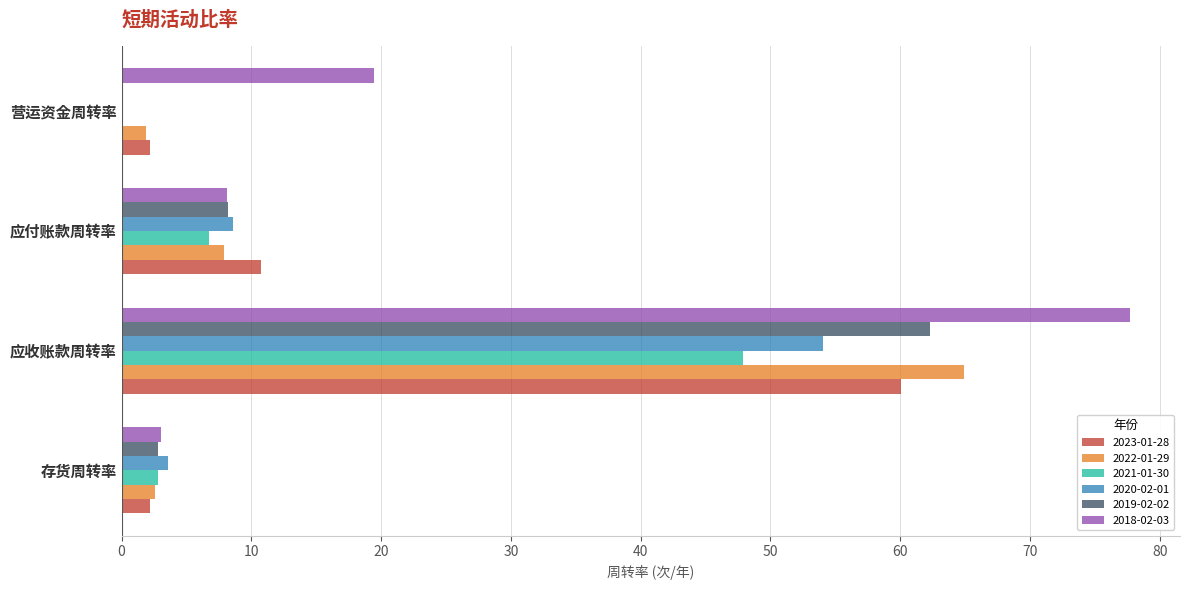

Which series changed the most between 存货周转率 and 营运资金周转率?

2018-02-03